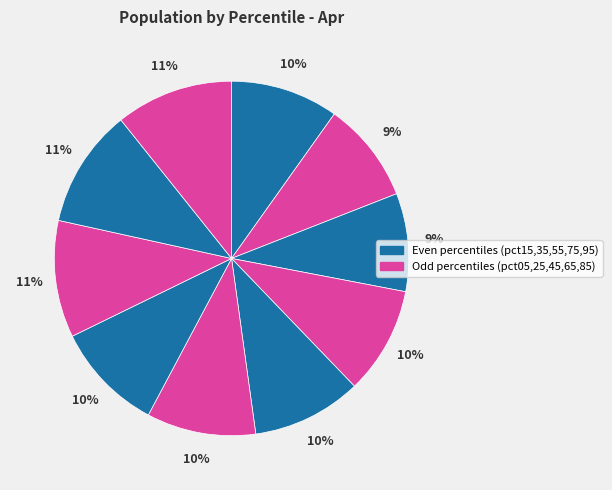

Count the number of slices in the pie.

10